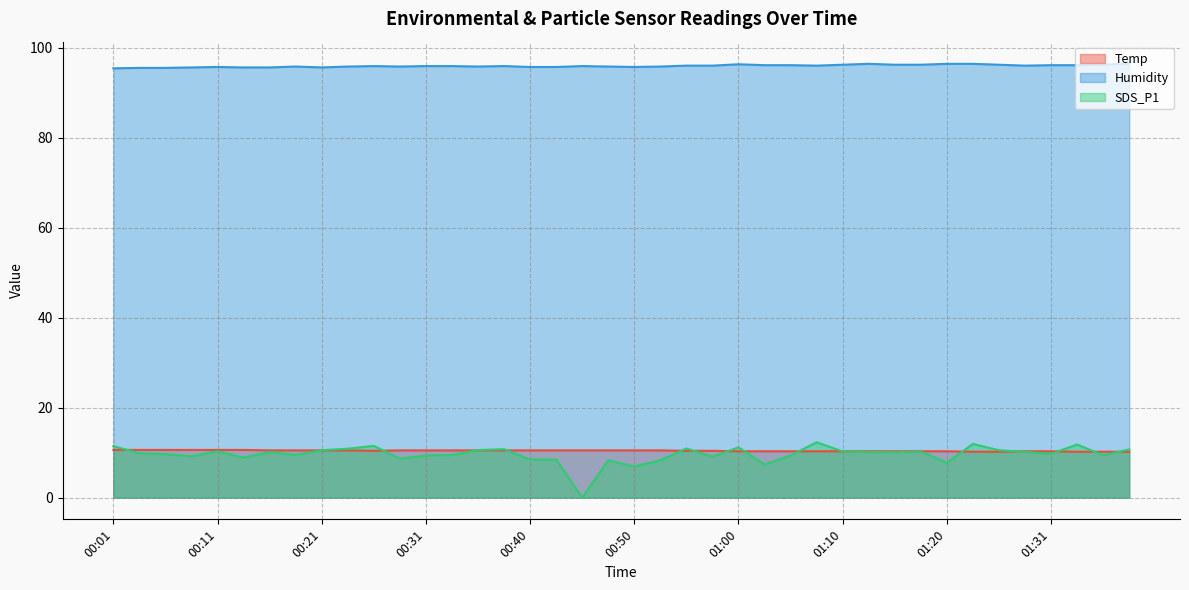

Reading left to right, list all the values displayed in this chart.

Temp: 00:01=10.6	00:04=10.6	00:06=10.6	00:09=10.6	00:11=10.6	00:14=10.6	00:16=10.5	00:19=10.5	00:21=10.5	00:23=10.5	00:26=10.4	00:28=10.5	00:31=10.5	00:33=10.5	00:36=10.5	00:38=10.5	00:40=10.5	00:43=10.5	00:46=10.5	00:48=10.5	00:50=10.5	00:53=10.5	00:55=10.4	00:58=10.4	01:00=10.3	01:03=10.3	01:05=10.3	01:08=10.3	01:10=10.3	01:12=10.3	01:15=10.3	01:18=10.3	01:20=10.3	01:23=10.2	01:25=10.2	01:28=10.3	01:31=10.3	01:33=10.2	01:36=10.2	01:38=10.2
Humidity: 00:01=95.4	00:04=95.5	00:06=95.5	00:09=95.6	00:11=95.7	00:14=95.6	00:16=95.6	00:19=95.8	00:21=95.6	00:23=95.8	00:26=95.9	00:28=95.8	00:31=95.9	00:33=95.9	00:36=95.8	00:38=95.9	00:40=95.7	00:43=95.7	00:46=95.9	00:48=95.8	00:50=95.7	00:53=95.8	00:55=96.0	00:58=96.0	01:00=96.3	01:03=96.1	01:05=96.1	01:08=96.0	01:10=96.2	01:12=96.4	01:15=96.2	01:18=96.2	01:20=96.4	01:23=96.4	01:25=96.2	01:28=96.0	01:31=96.1	01:33=96.1	01:36=96.2	01:38=96.5
SDS_P1: 00:01=11.4	00:04=9.9	00:06=9.7	00:09=9.2	00:11=10.3	00:14=8.9	00:16=10.1	00:19=9.5	00:21=10.5	00:23=10.9	00:26=11.5	00:28=8.7	00:31=9.4	00:33=9.5	00:36=10.6	00:38=10.8	00:40=8.5	00:43=8.5	00:46=0.0	00:48=8.3	00:50=6.9	00:53=8.3	00:55=10.9	00:58=9.1	01:00=11.2	01:03=7.4	01:05=9.4	01:08=12.3	01:10=10.3	01:12=10.2	01:15=10.1	01:18=10.2	01:20=7.8	01:23=11.9	01:25=10.5	01:28=10.2	01:31=9.8	01:33=11.8	01:36=9.4	01:38=10.7